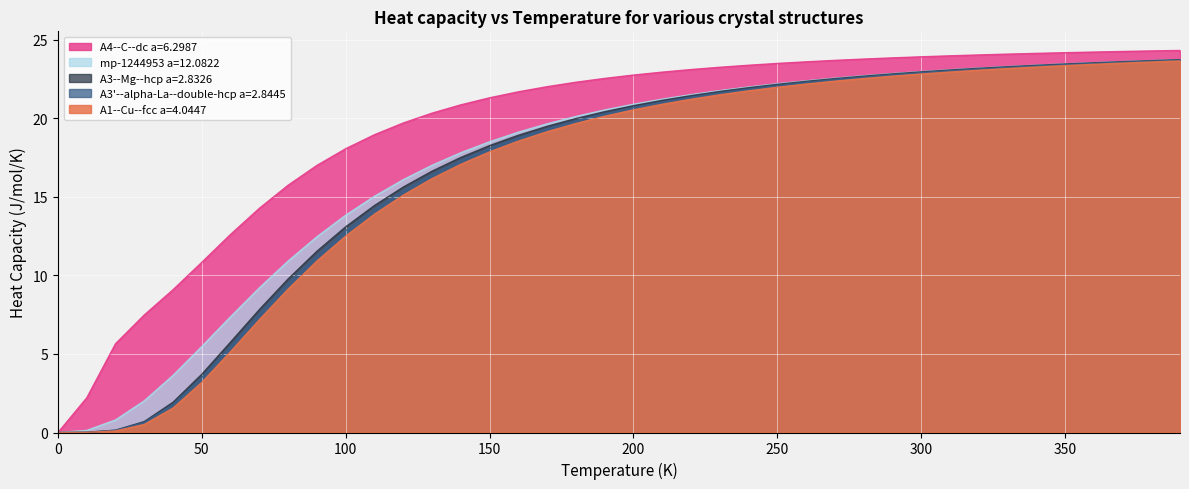

Reading left to right, extract all data points from this chart.

A1--Cu--fcc a=4.0447: 0.0	0.0	0.1	0.5	1.6	3.2	5.2	7.2	9.1	10.9	12.5	13.9	15.1	16.2	17.1	17.9	18.6	19.2	19.7	20.1	20.5	20.9	21.2	21.5	21.8	22.0	22.2	22.4	22.5	22.7	22.8	23.0	23.1	23.2	23.3	23.4	23.4	23.5	23.6	23.7
A3'--alpha-La--double-hcp a=2.8445: 0.0	0.0	0.1	0.6	1.8	3.5	5.5	7.6	9.5	11.3	12.8	14.2	15.4	16.4	17.3	18.1	18.8	19.3	19.9	20.3	20.7	21.0	21.4	21.6	21.9	22.1	22.3	22.5	22.6	22.8	22.9	23.0	23.1	23.2	23.3	23.4	23.5	23.6	23.6	23.7
A3--Mg--hcp a=2.8326: 0.0	0.0	0.1	0.7	1.9	3.7	5.8	7.8	9.8	11.5	13.1	14.5	15.6	16.6	17.5	18.3	18.9	19.5	20.0	20.4	20.8	21.2	21.5	21.7	22.0	22.2	22.4	22.5	22.7	22.8	23.0	23.1	23.2	23.3	23.4	23.5	23.5	23.6	23.7	23.7
A4--C--dc a=6.2987: 0.0	2.2	5.7	7.5	9.1	10.8	12.6	14.3	15.7	17.0	18.1	19.0	19.7	20.3	20.9	21.3	21.7	22.0	22.3	22.5	22.8	22.9	23.1	23.3	23.4	23.5	23.6	23.7	23.8	23.9	23.9	24.0	24.0	24.1	24.1	24.2	24.2	24.3	24.3	24.3
mp-1244953 a=12.0822: 0.0	0.1	0.8	2.0	3.6	5.5	7.4	9.2	10.9	12.5	13.8	15.0	16.1	17.0	17.8	18.5	19.1	19.7	20.1	20.5	20.9	21.2	21.5	21.8	22.0	22.2	22.4	22.6	22.7	22.9	23.0	23.1	23.2	23.3	23.4	23.5	23.6	23.6	23.7	23.7